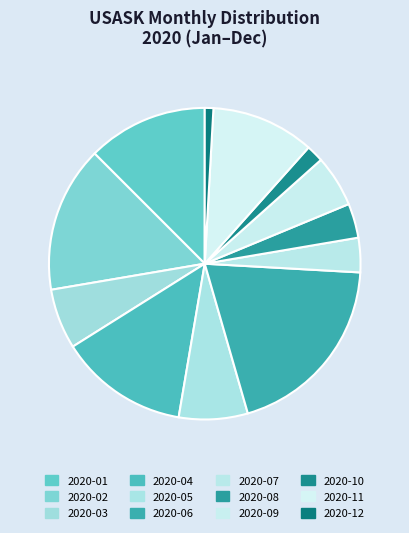

How many slices are in this pie chart?

12